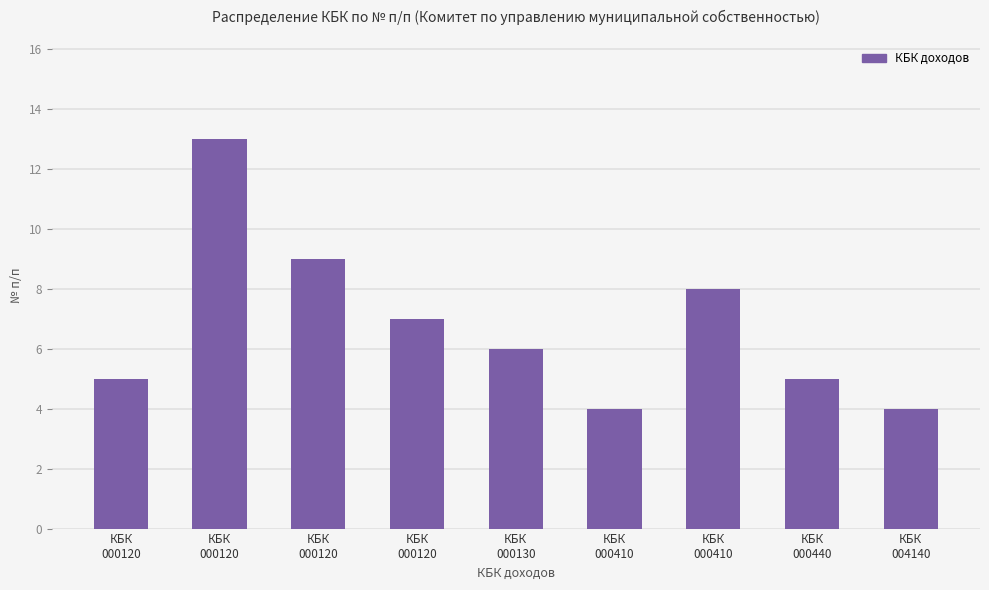

Which label corresponds to the largest value in the chart?

КБК
000120